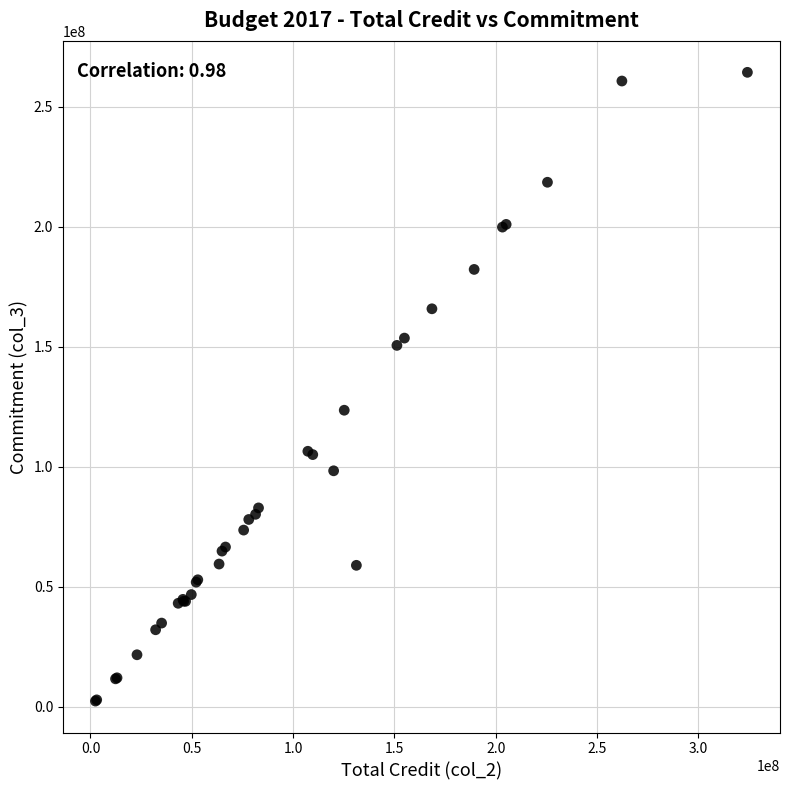

What Y value in the scatter plot is closest to 133377973?

123580377.3